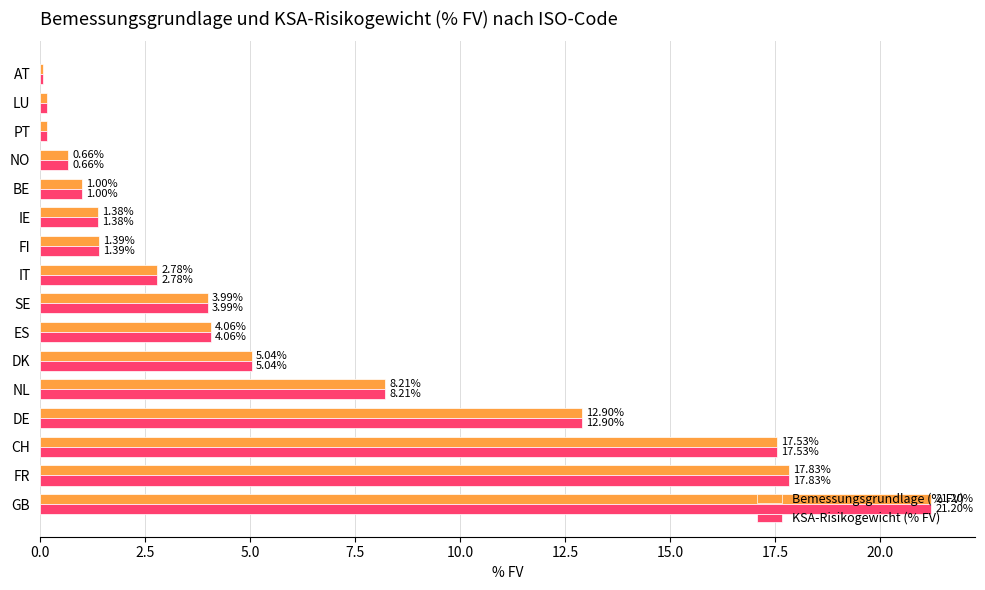

What is the sum of all Bemessungsgrundlage (% FV) values?

98.4